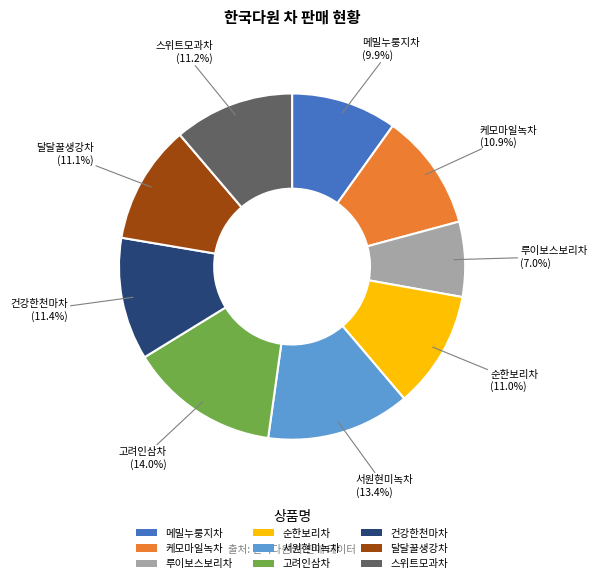

Is there any slice that represents more than half of the pie?

No